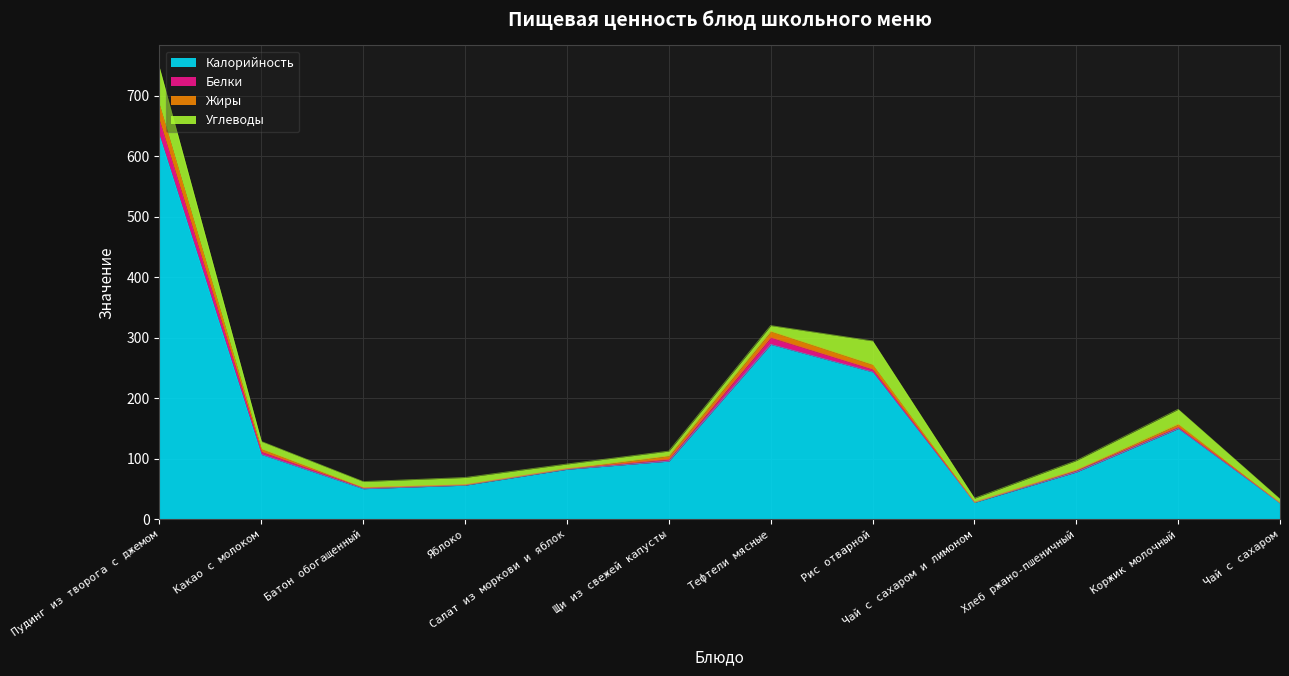

True or false: Жиры and Калорийность intersect in this chart.

False